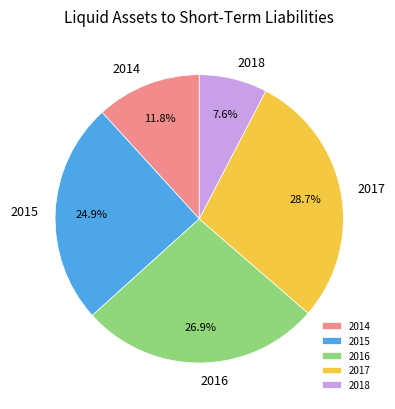

Is there a majority slice in this chart?

No